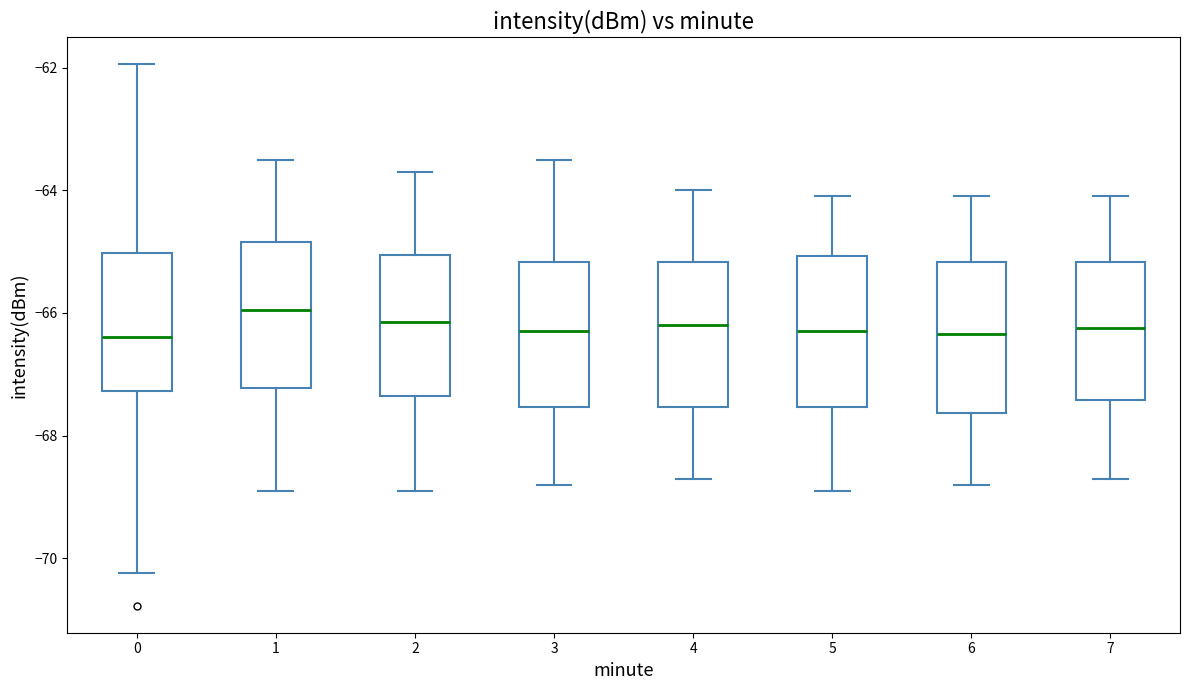

Reading left to right, read every box against the y-axis: the position of its median line, the range the box covers, and the ends of its whiskers. The values are not printed on the chart, so give them approximately, as read against the axis.

0: median -66.4, box -67.2 to -65.0, whiskers -70.2 to -62.0
1: median -66.0, box -67.2 to -64.8, whiskers -68.8 to -63.4
2: median -66.2, box -67.4 to -65.0, whiskers -68.8 to -63.6
3: median -66.2, box -67.6 to -65.2, whiskers -68.8 to -63.4
4: median -66.2, box -67.6 to -65.2, whiskers -68.6 to -64.0
5: median -66.2, box -67.6 to -65.0, whiskers -68.8 to -64.0
6: median -66.4, box -67.6 to -65.2, whiskers -68.8 to -64.0
7: median -66.2, box -67.4 to -65.2, whiskers -68.6 to -64.0